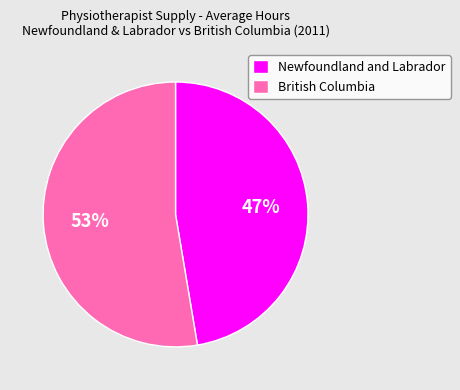

Does any single category account for the majority?

Yes